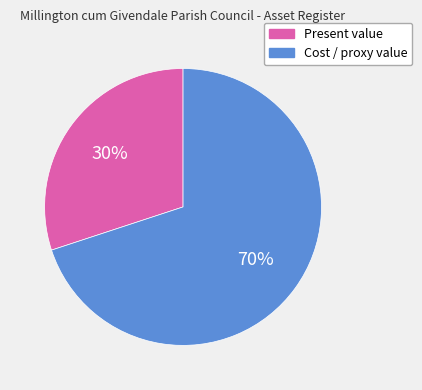

To the nearest percent, what is the difference between the largest and smallest slice percentages?

40%